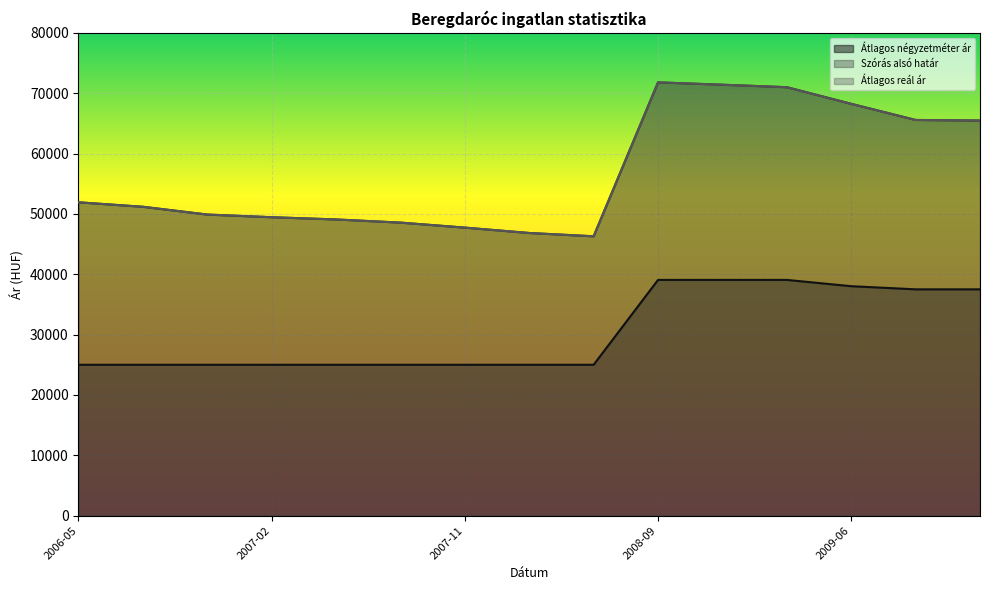

Rank the series by their maximum value, from highest to lowest.

Szórás alsó határ, Átlagos reál ár, Átlagos négyzetméter ár